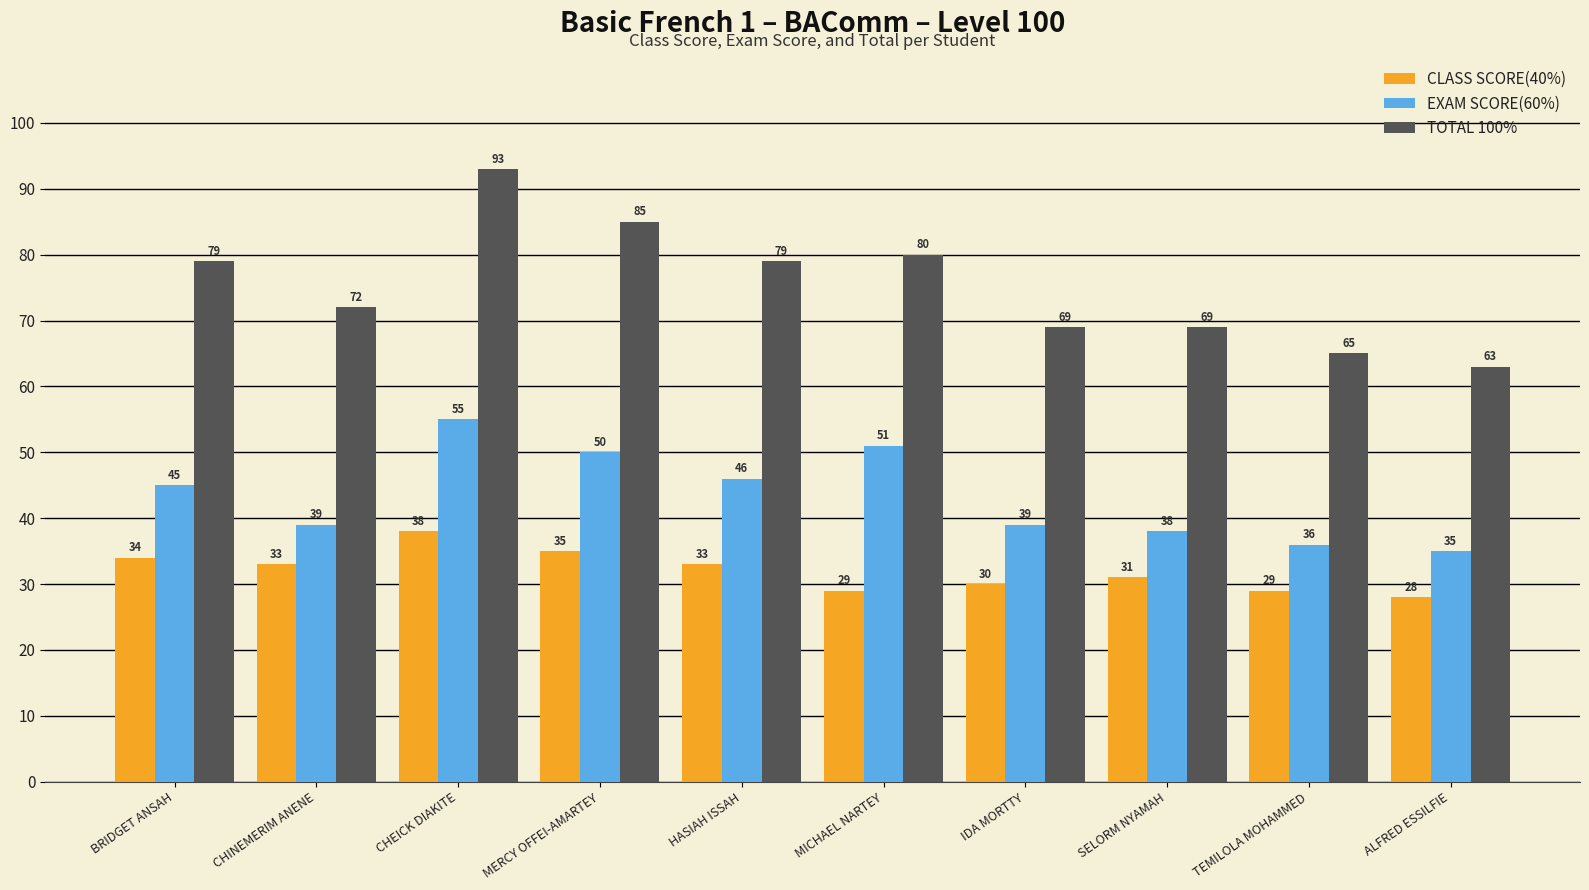

What is the sum of all CLASS SCORE(40%) values?

320